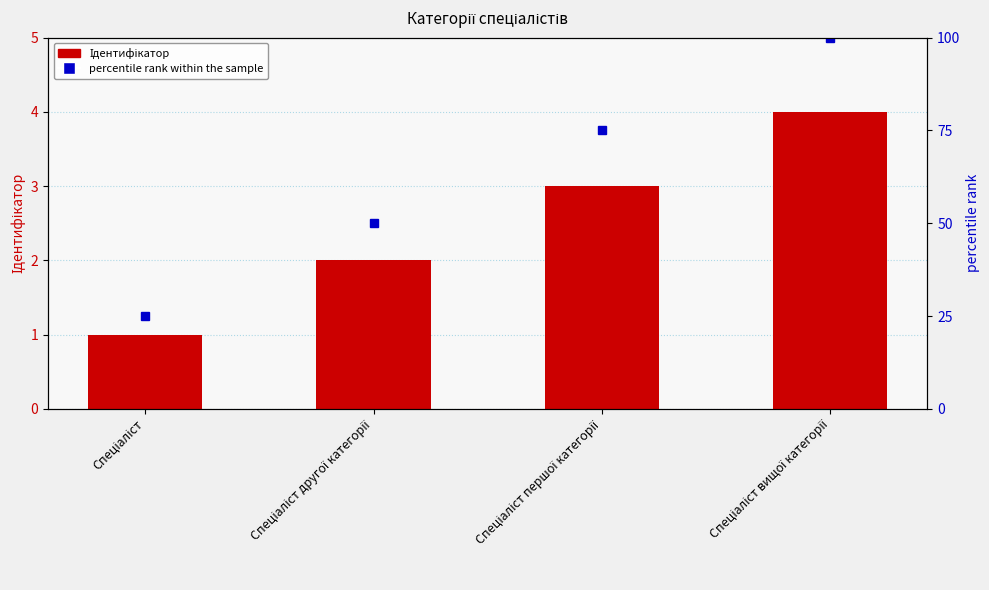

Does the chart contain stacked bars?

No